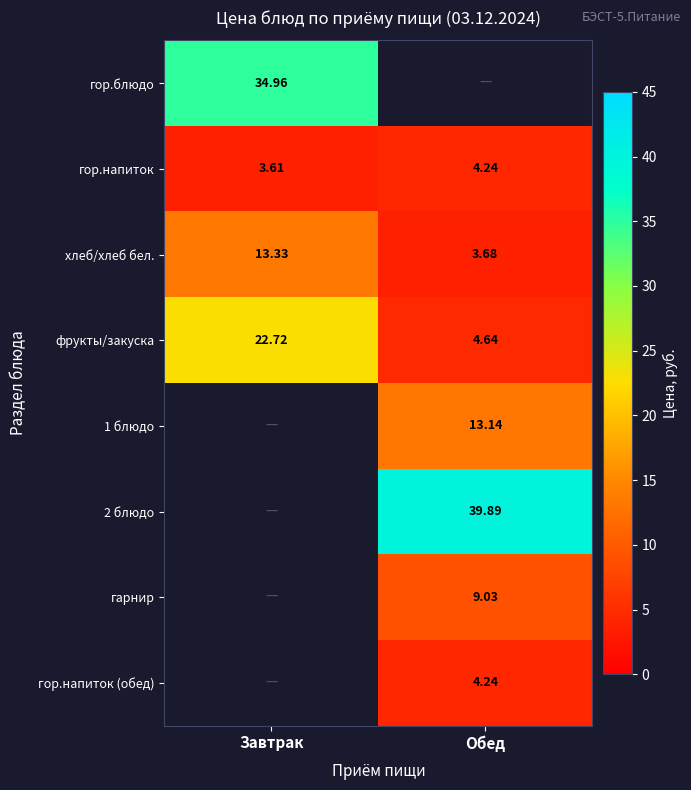

How many categories are shown in the chart?

2